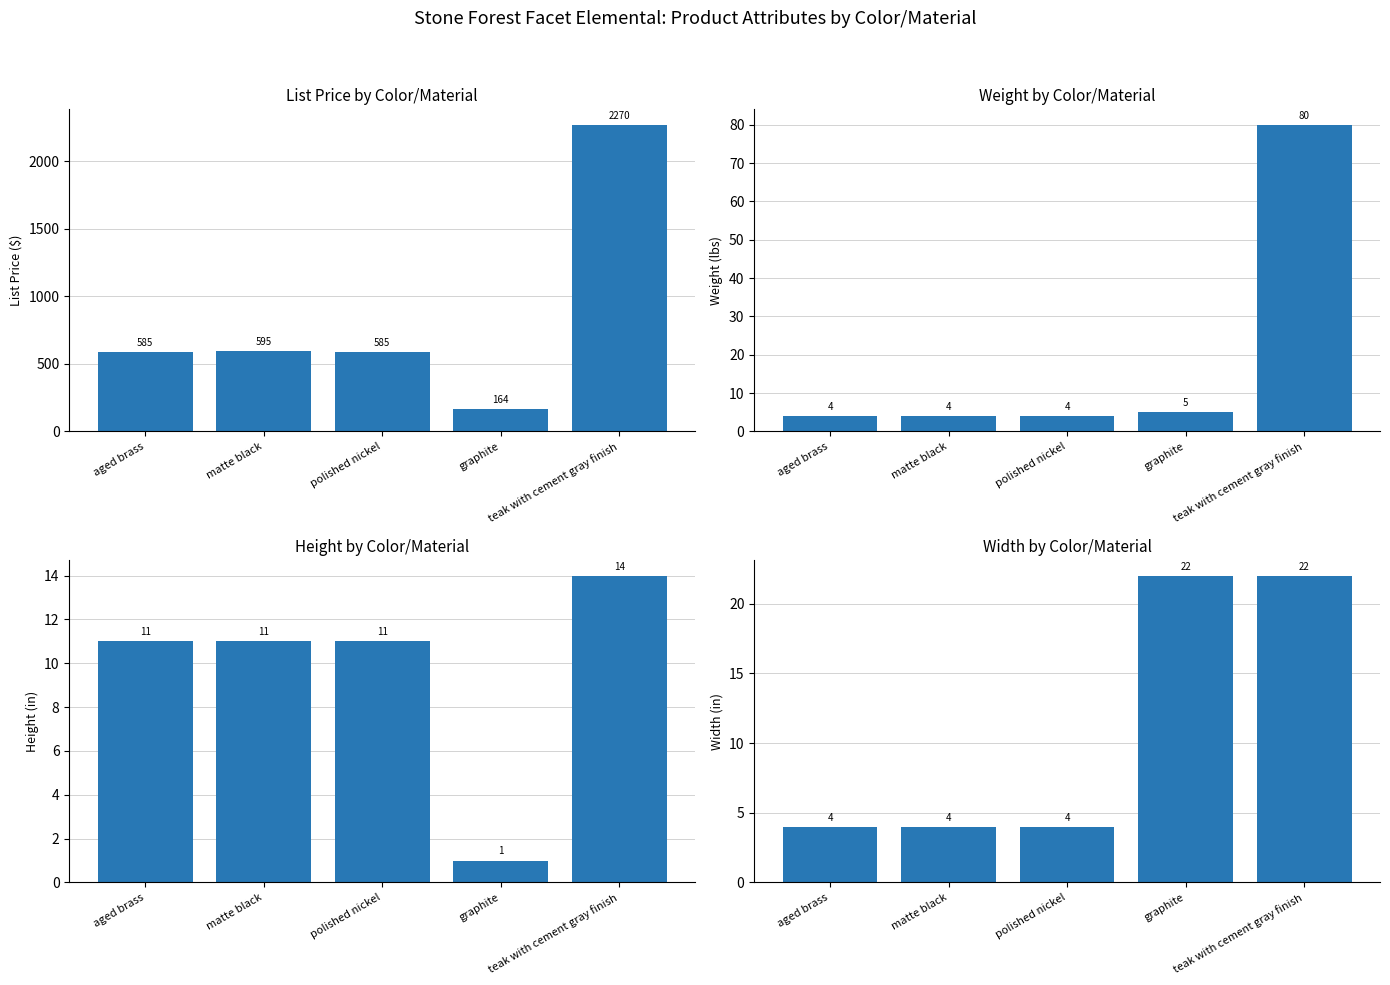

What is the total value across all series at aged brass?

604